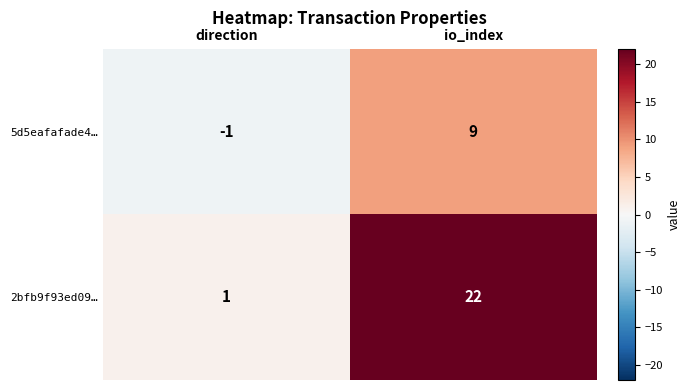

Reading left to right, transcribe all the data shown in this chart.

5d5eafafade4…: direction=-1	io_index=9
2bfb9f93ed09…: direction=1	io_index=22